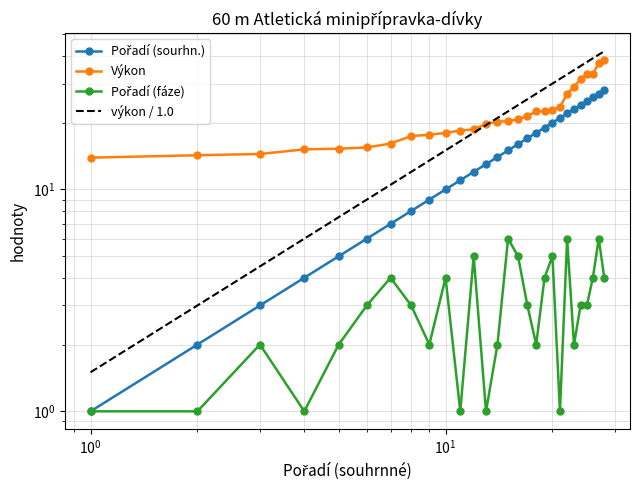

Is this an area chart (filled region under the line)?

No